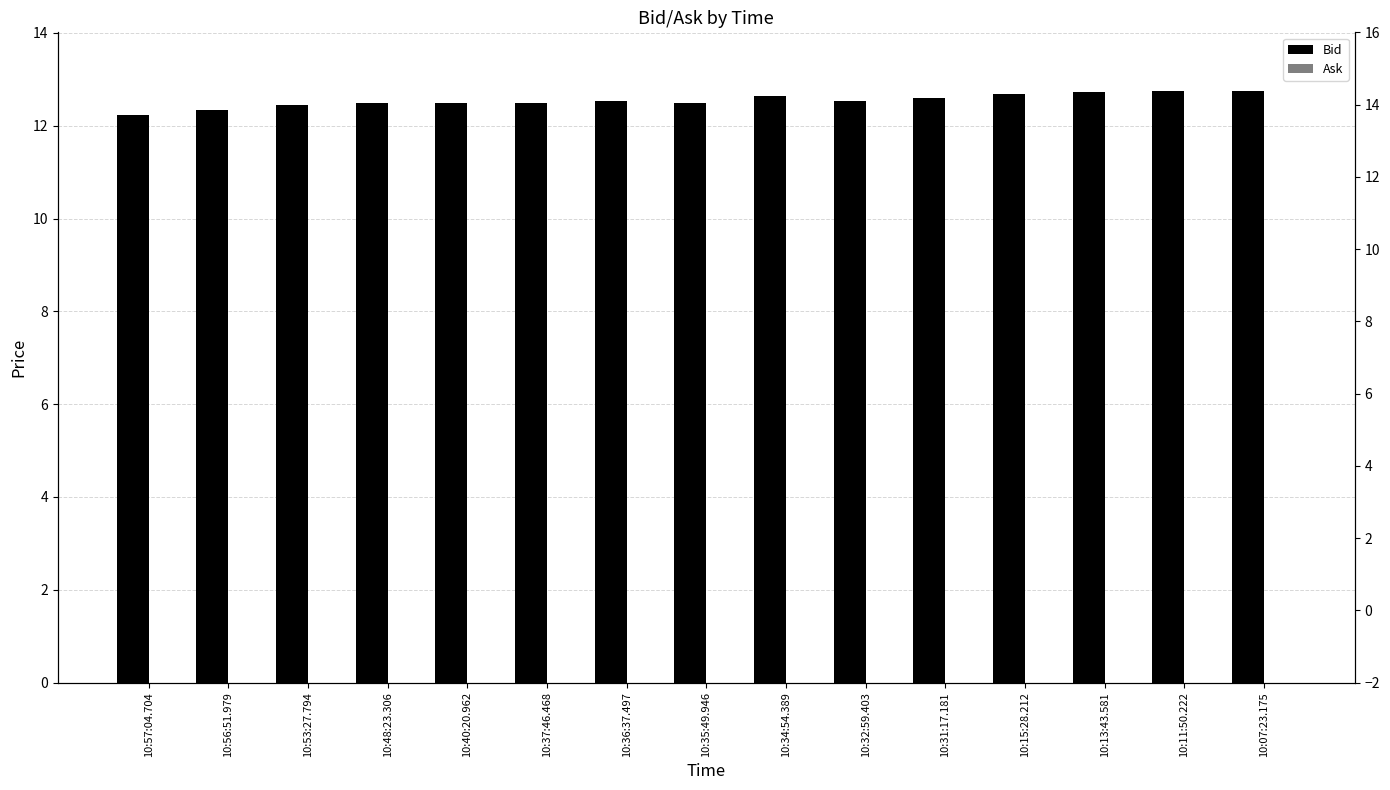

What is the spread (max minus min) of values at 10:07:23.175?

12.7